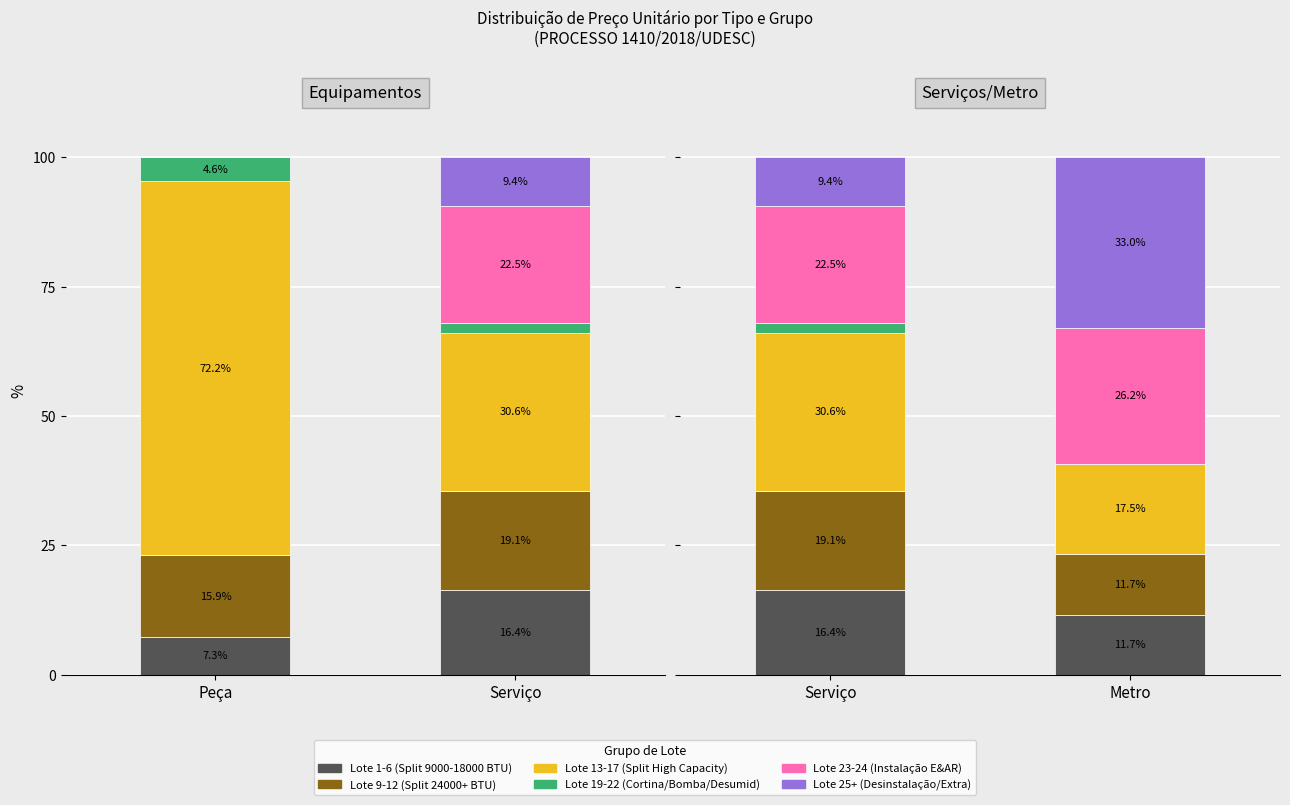

What is the label of the 2nd bar from the left?

Metro